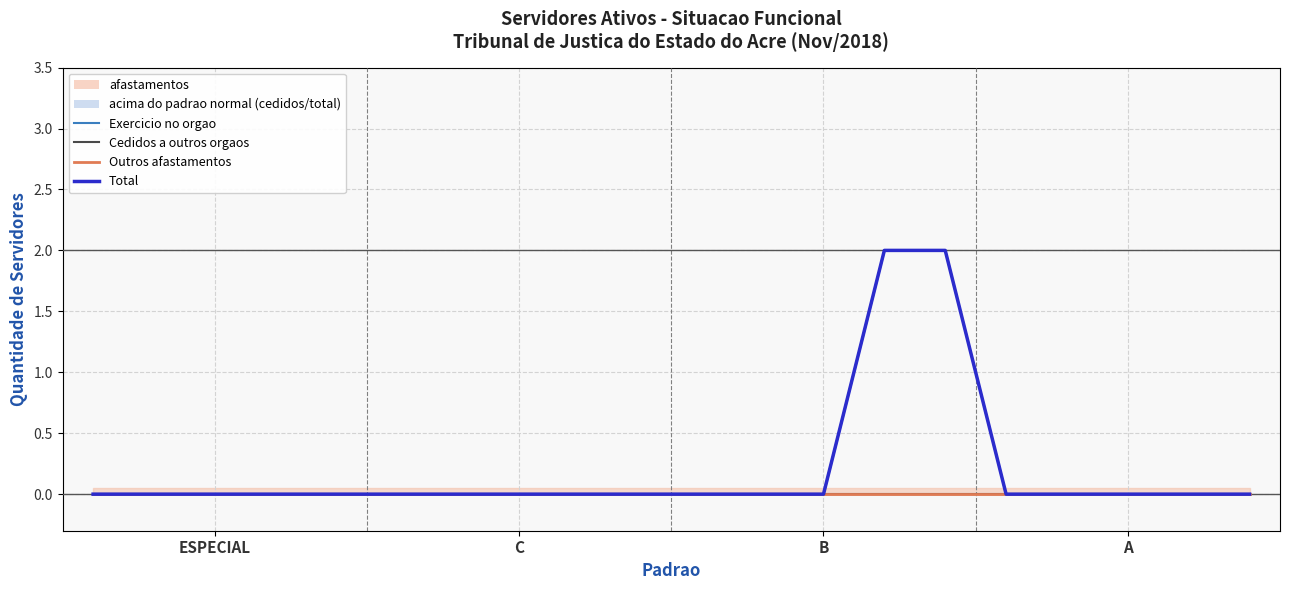

What is the label of the 17th point from the right?

A